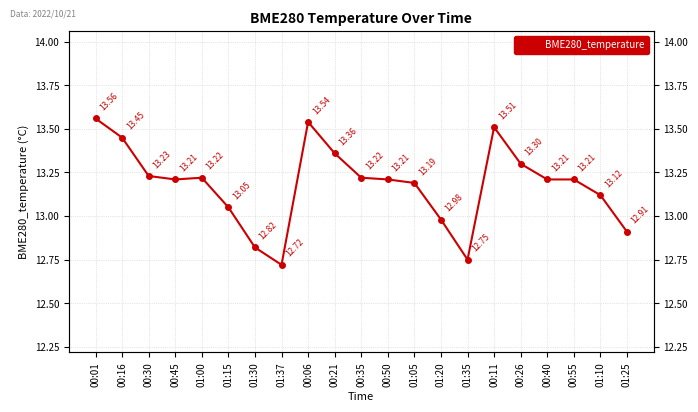

The chart shows a value of 19.9 at 00:16. True or false?

False